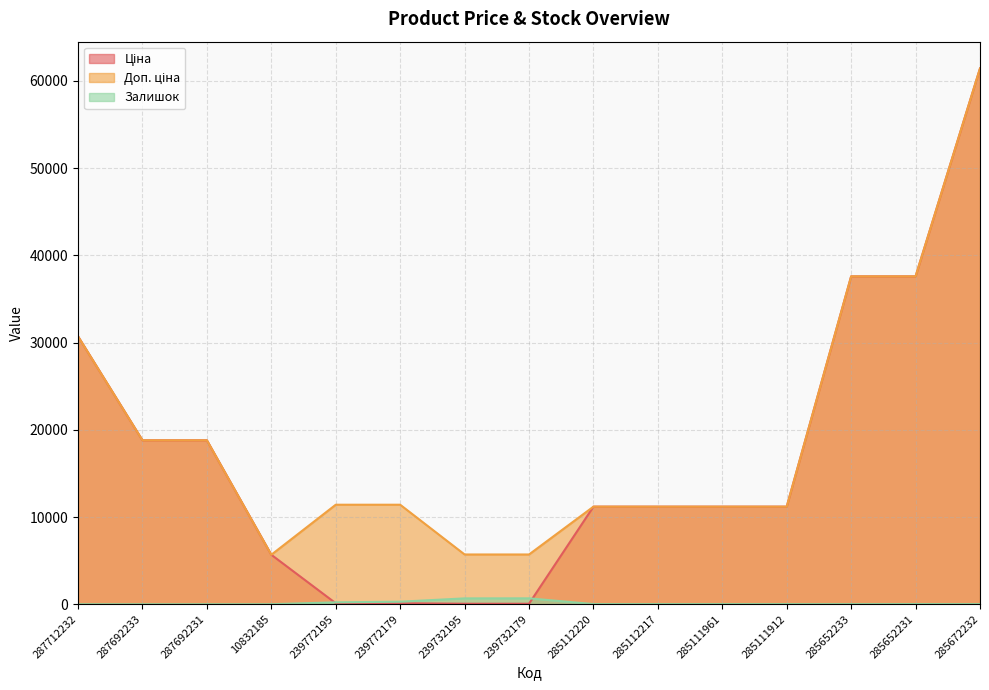

What is the spread (max minus min) of values at 285672232?

61419.3